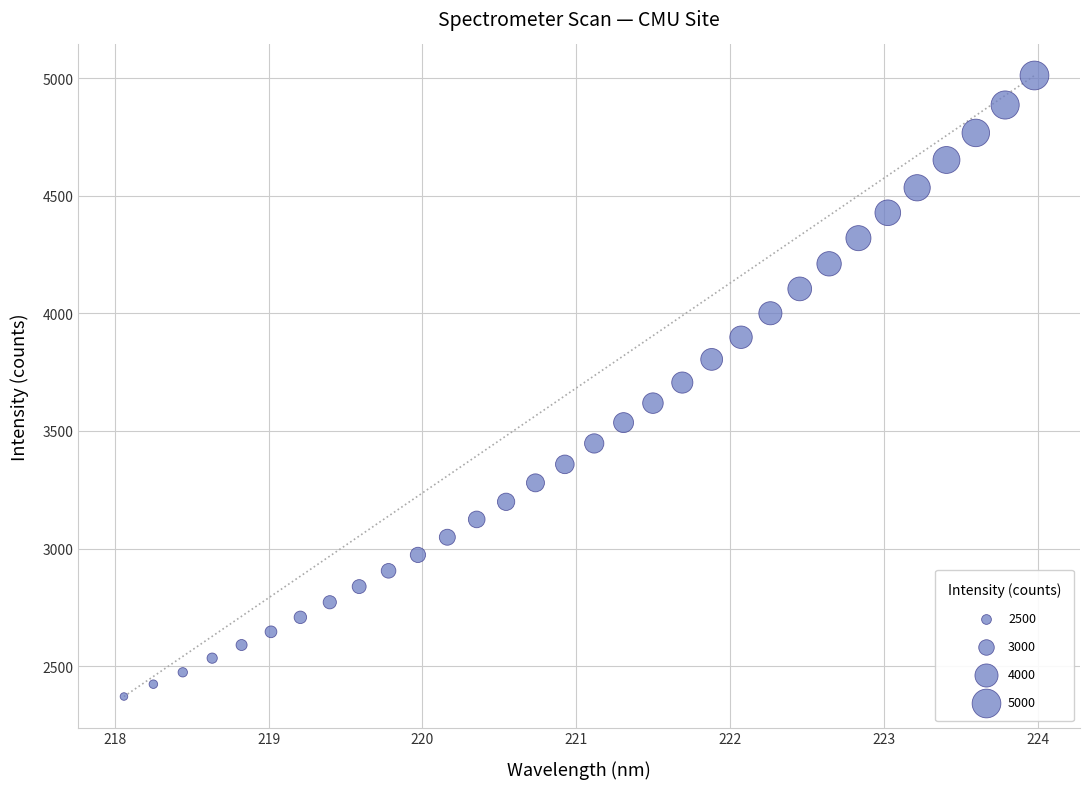

What is the range of X values (max minus min)?

5.9